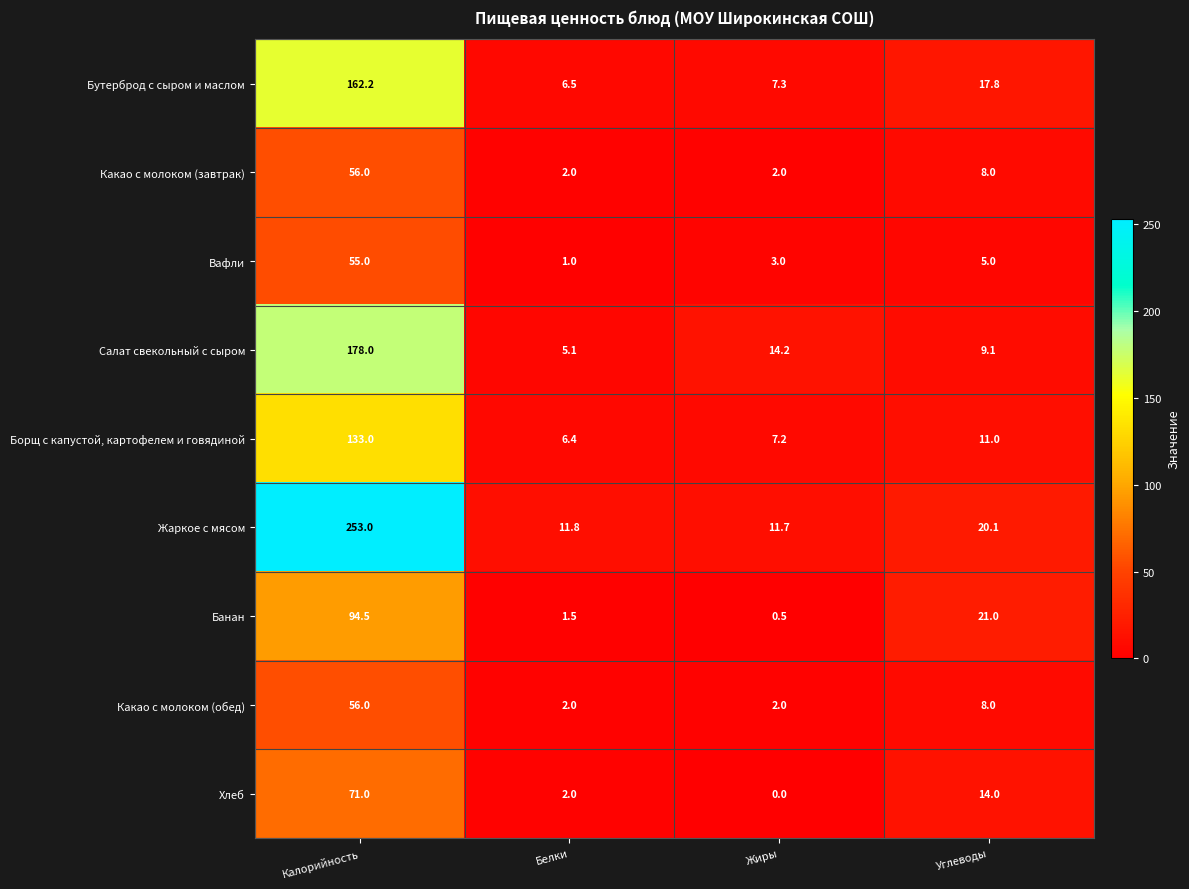

Which series has the widest spread of values?

Жаркое с мясом